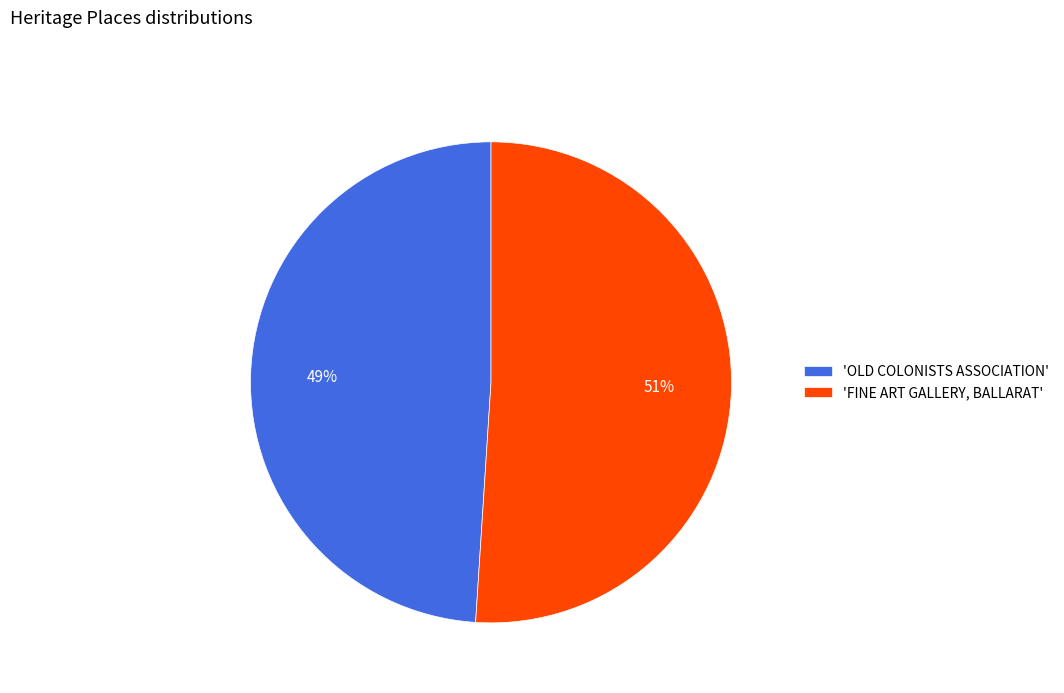

Is it true that 'FINE ART GALLERY, BALLARAT' is 51% of the pie?

True